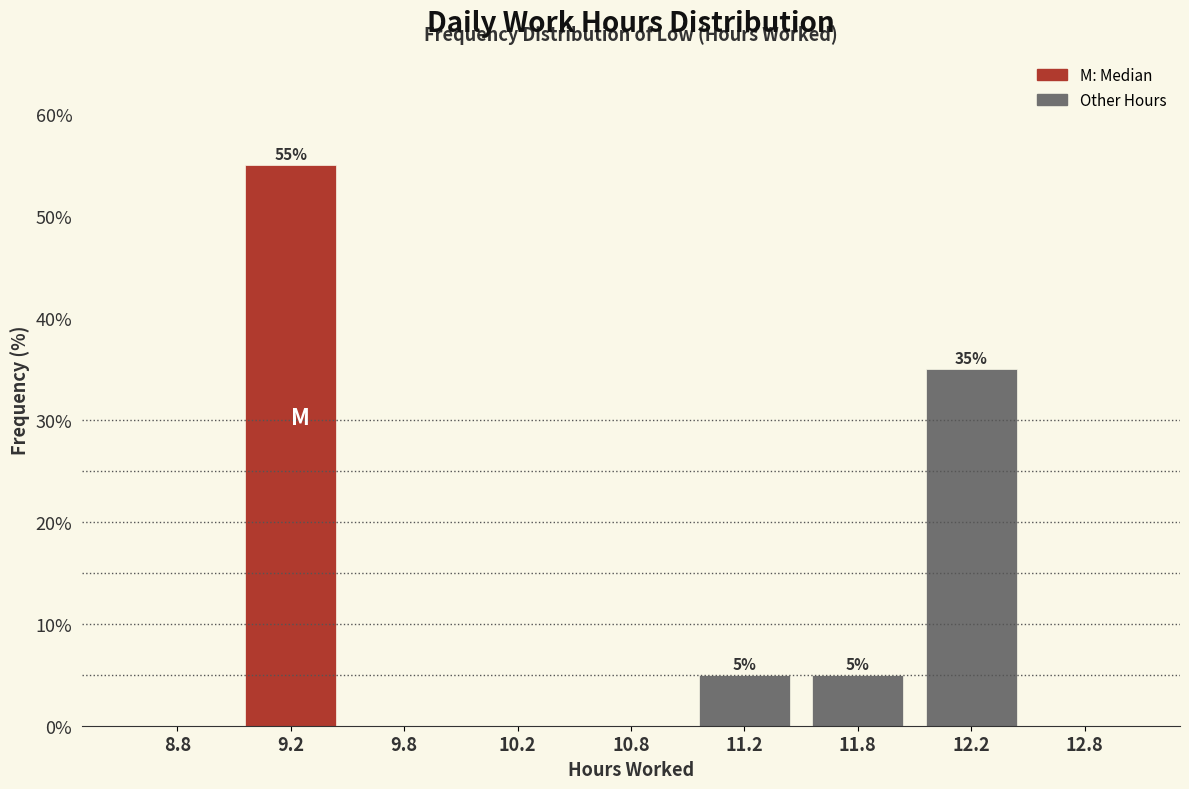

Reading left to right, extract all data points from this chart.

8.8=0.0	9.2=55.0	9.8=0.0	10.2=0.0	10.8=0.0	11.2=5.0	11.8=5.0	12.2=35.0	12.8=0.0